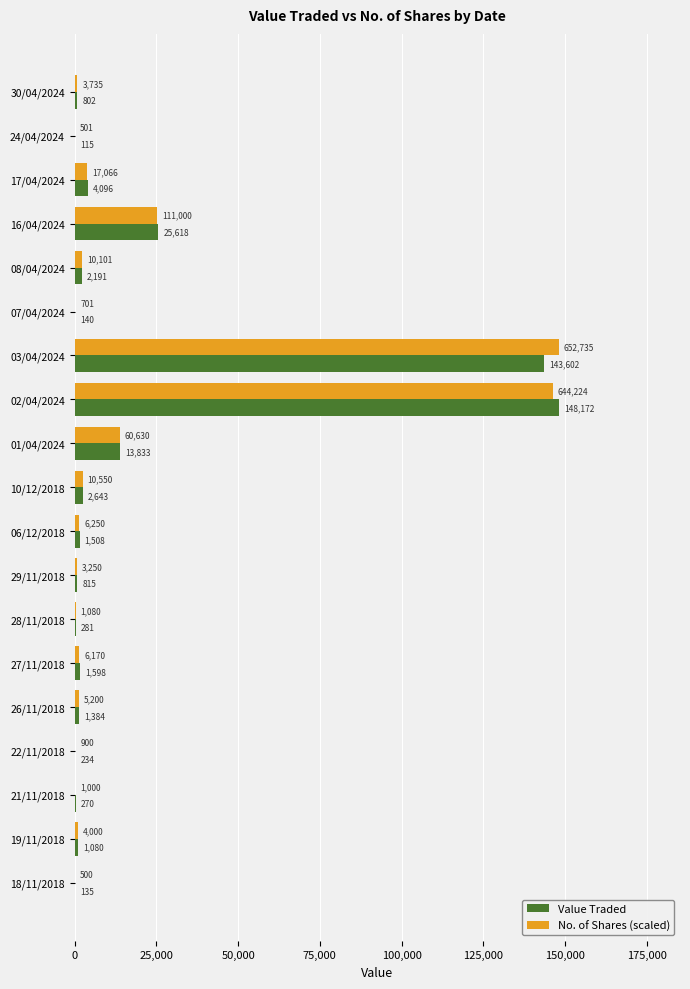

At which category is the sum across all series the highest?

02/04/2024